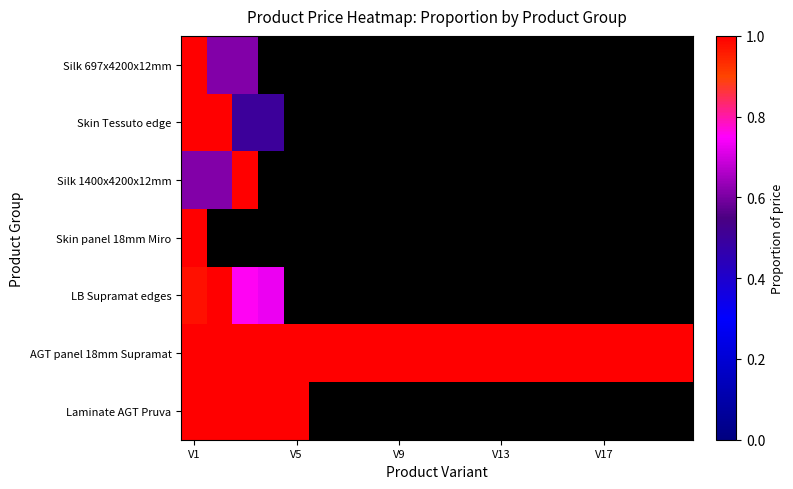

List the series in order of their peak value, lowest first.

Silk 697x4200x12mm, Skin Tessuto edge, Silk 1400x4200x12mm, Skin panel 18mm Miro, LB Supramat edges, AGT panel 18mm Supramat, Laminate AGT Pruva